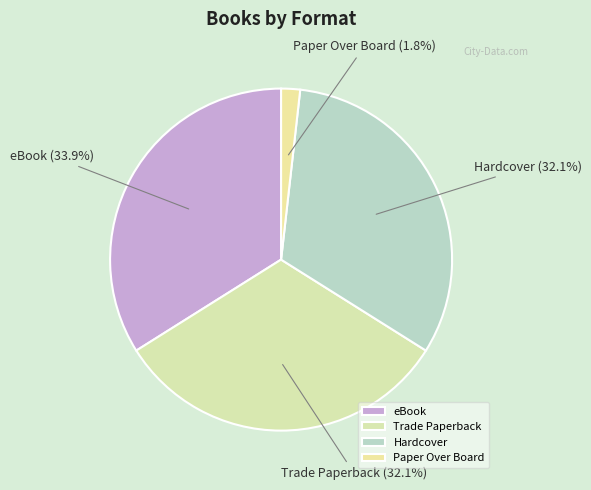

What percentage is NOT represented by Hardcover?

67.9%